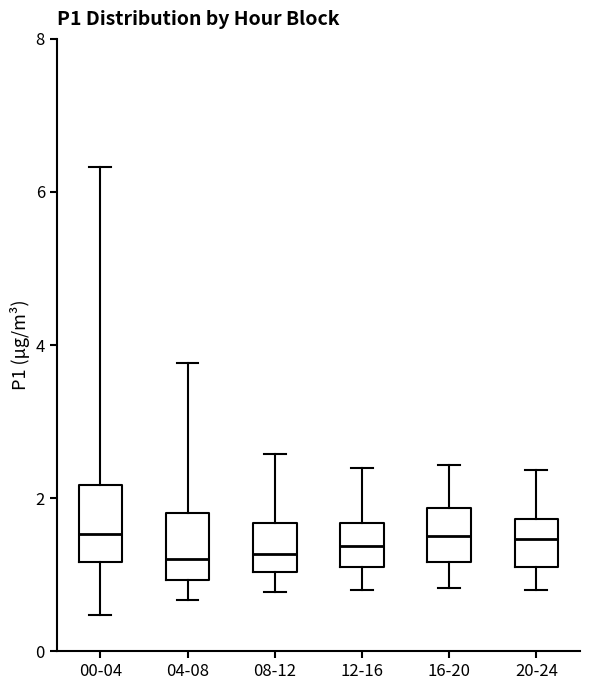

Reading left to right, transcribe this box plot: for each box, give where its median line is, the range the box spans, and where its two whiskers end, as read against the y-axis. The values are not printed on the chart, so give them approximately, as read against the axis.

00-04: median 1.6, box 1.2 to 2.2, whiskers 0.4 to 6.4
04-08: median 1.2, box 1.0 to 1.8, whiskers 0.6 to 3.8
08-12: median 1.2, box 1.0 to 1.6, whiskers 0.8 to 2.6
12-16: median 1.4, box 1.2 to 1.6, whiskers 0.8 to 2.4
16-20: median 1.6, box 1.2 to 1.8, whiskers 0.8 to 2.4
20-24: median 1.4, box 1.2 to 1.8, whiskers 0.8 to 2.4